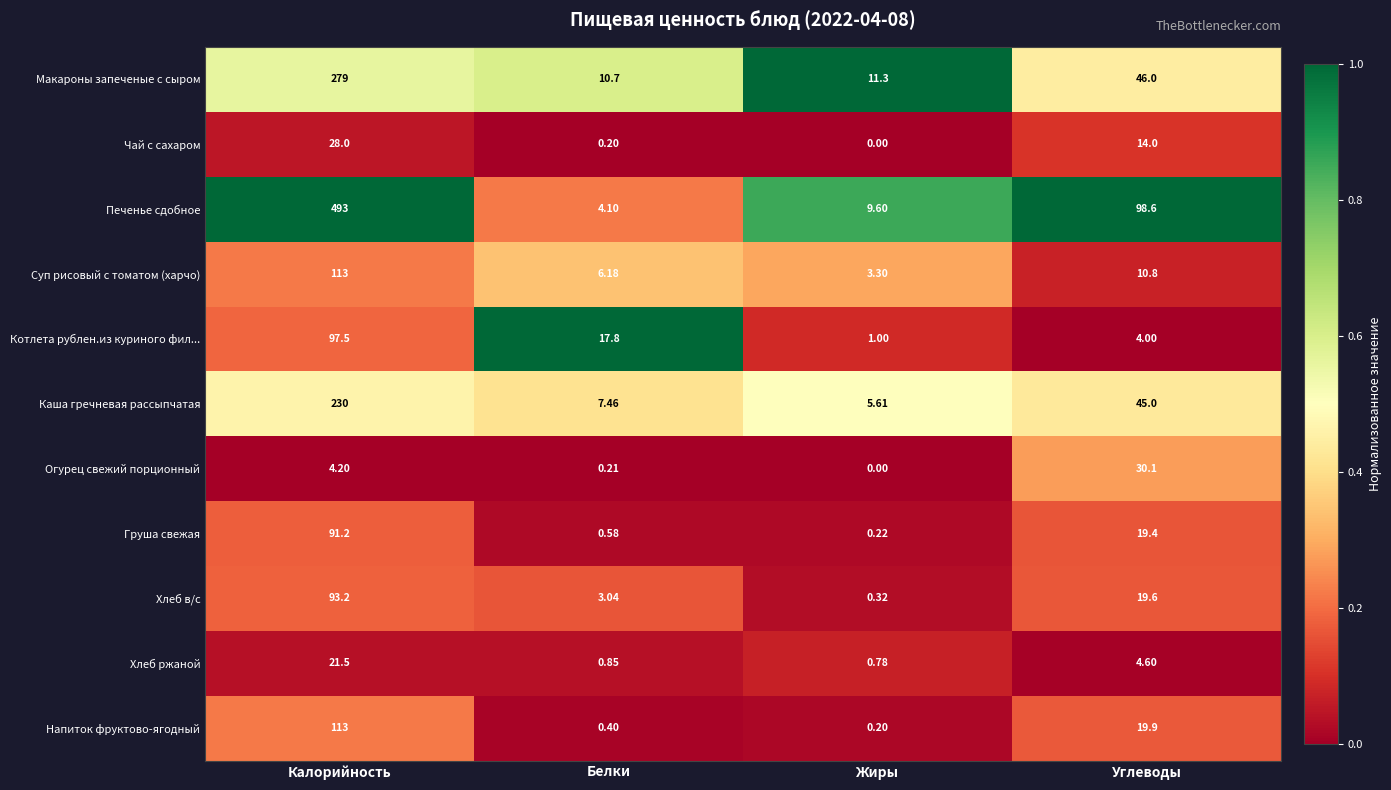

Between Калорийность and Углеводы, which series saw the biggest shift?

Печенье сдобное